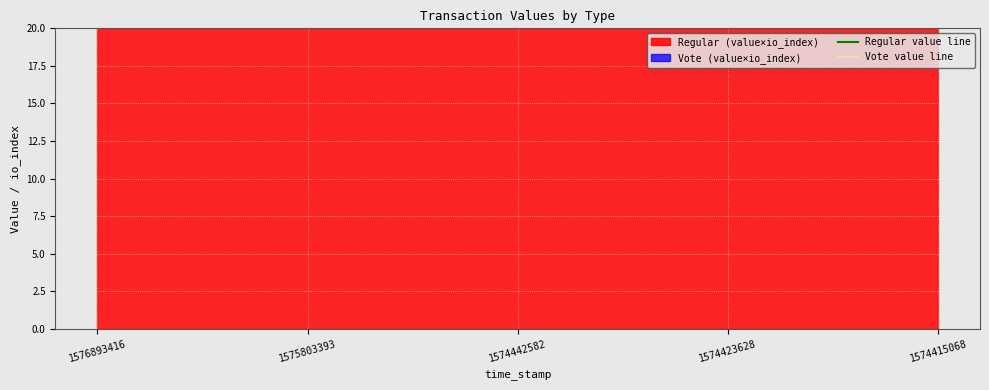

At which label does Vote value line reach its minimum?

1576893416